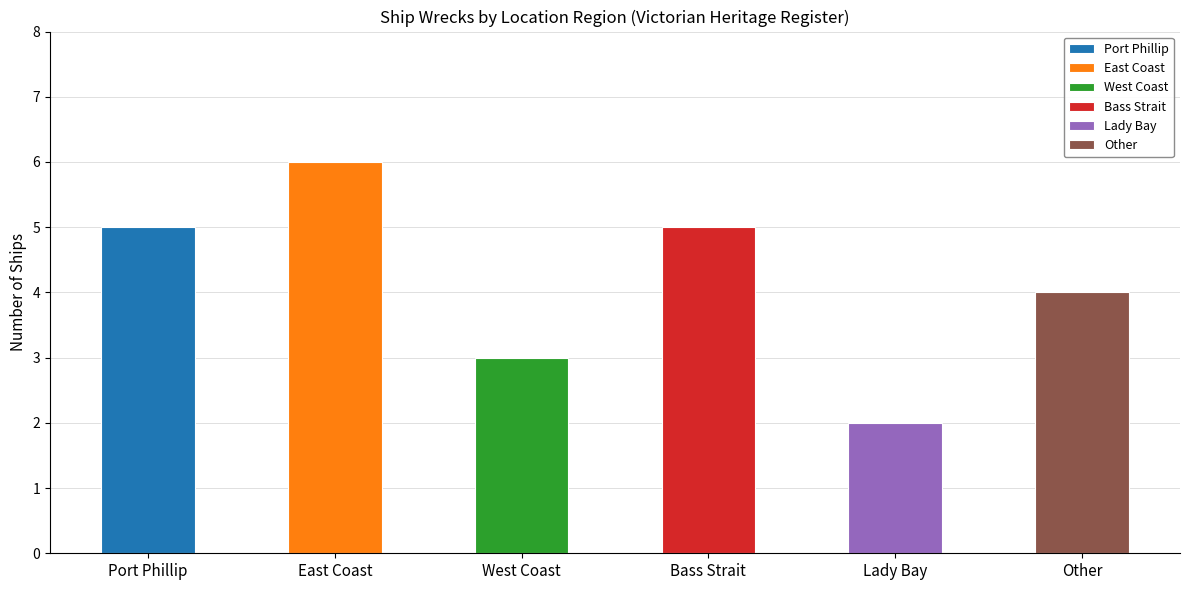

How many categories are shown in the chart?

6